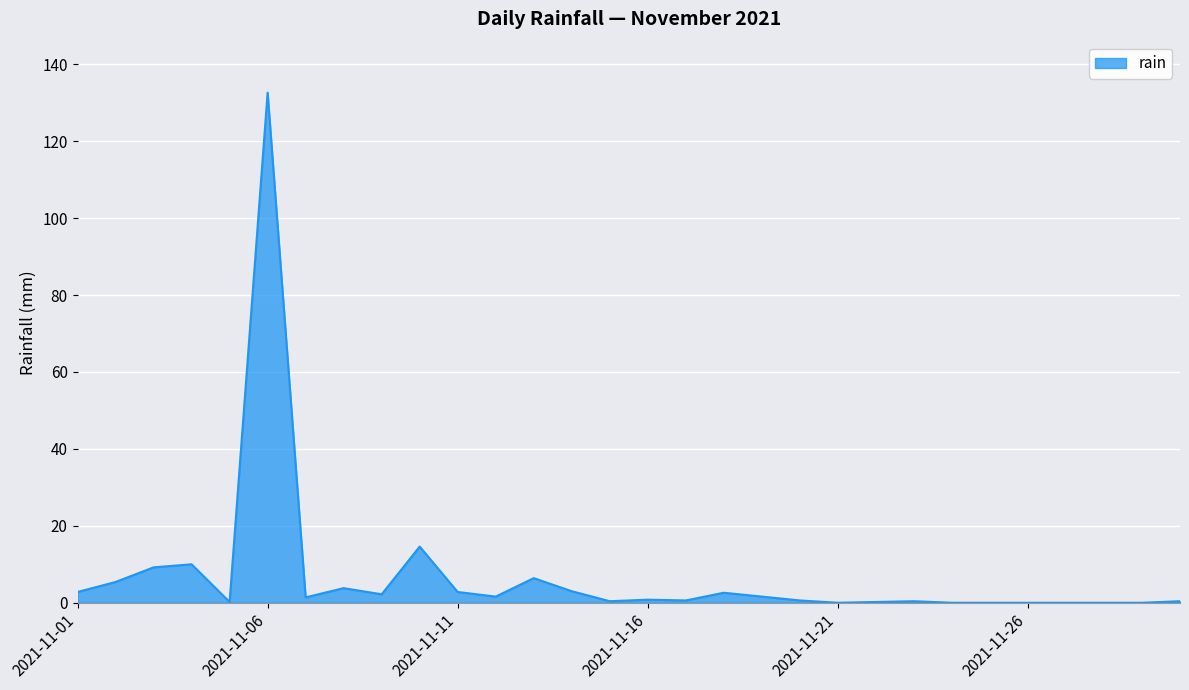

What is the difference between the maximum and minimum values?

132.6